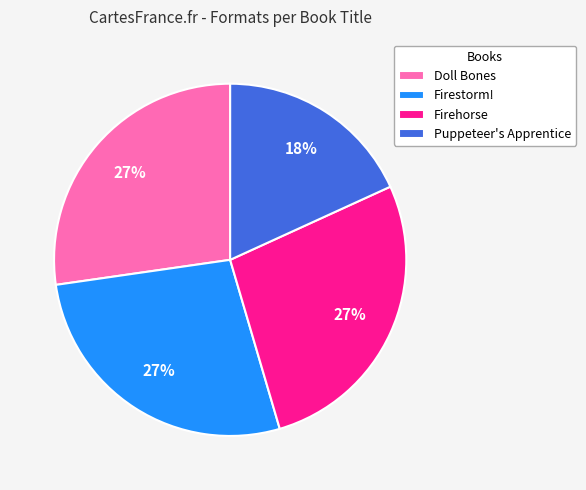

To the nearest percent, what portion does Firehorse represent?

27%